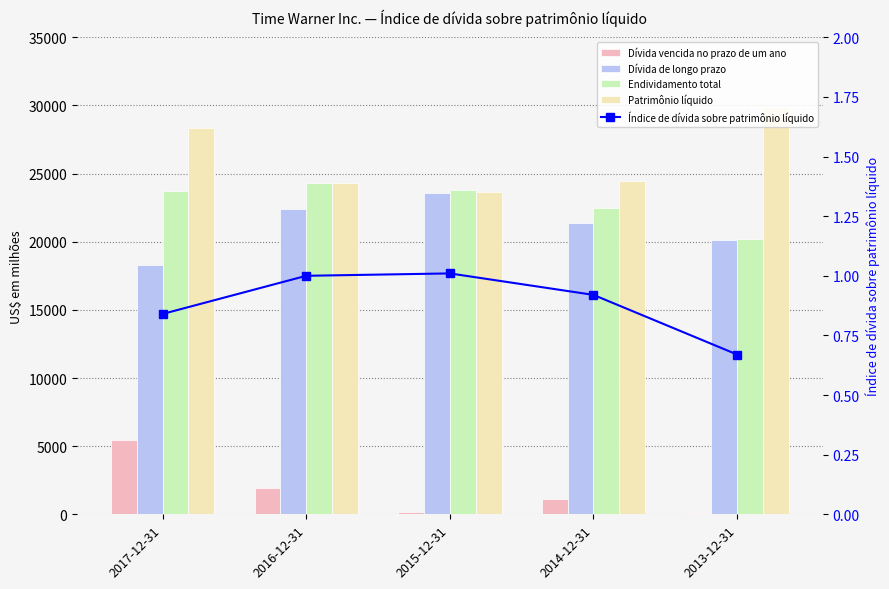

What is the spread (max minus min) of values at 2015-12-31?

23791.0